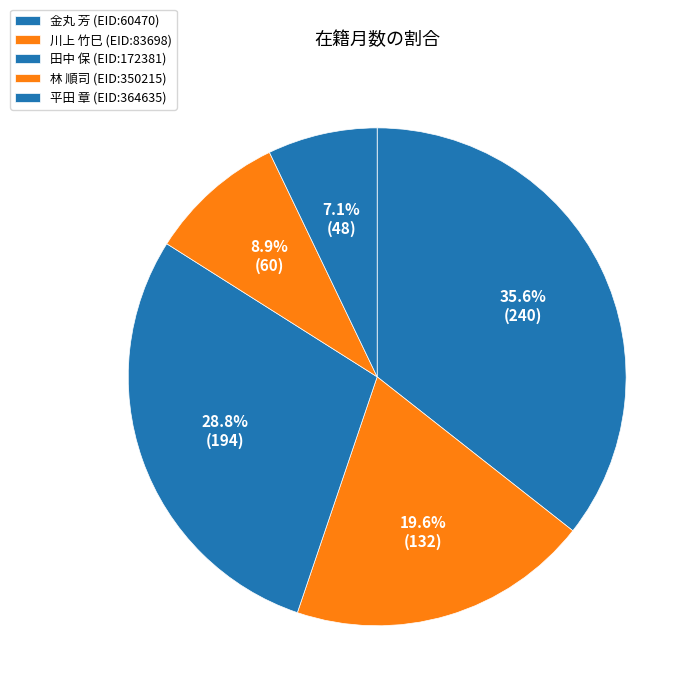

Count the number of slices in the pie.

5